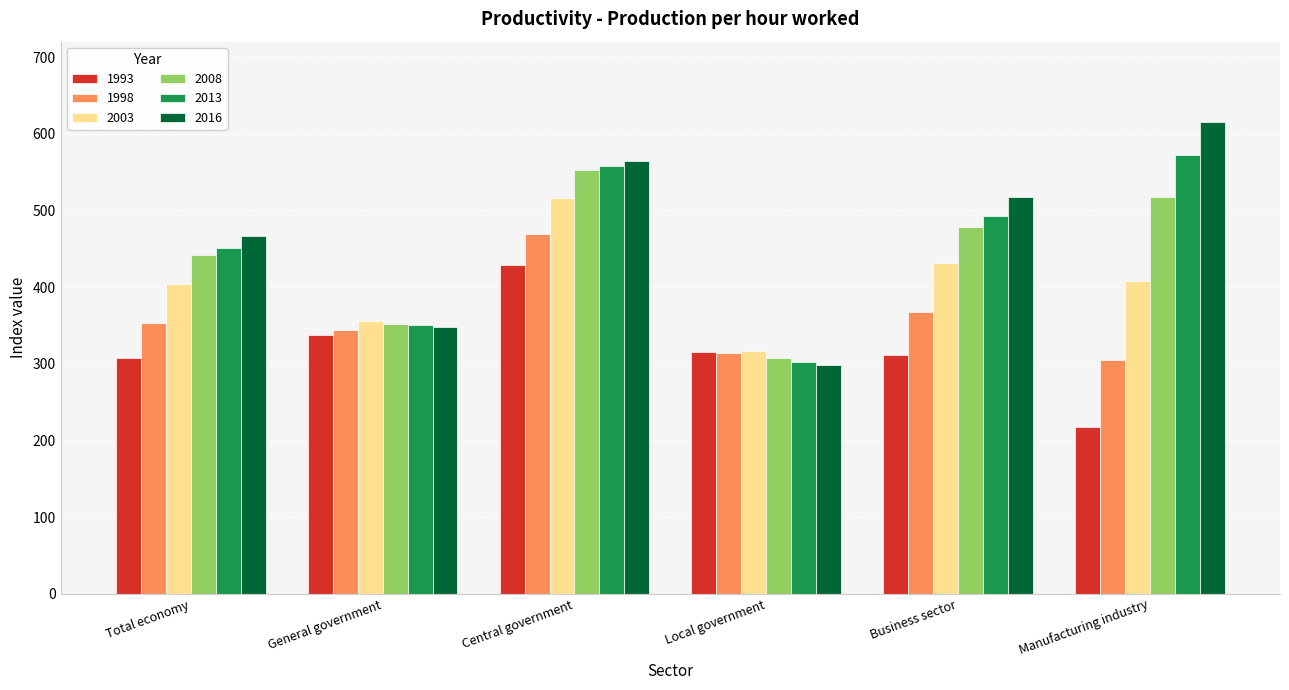

Read the 2013 value at Total economy.

450.5